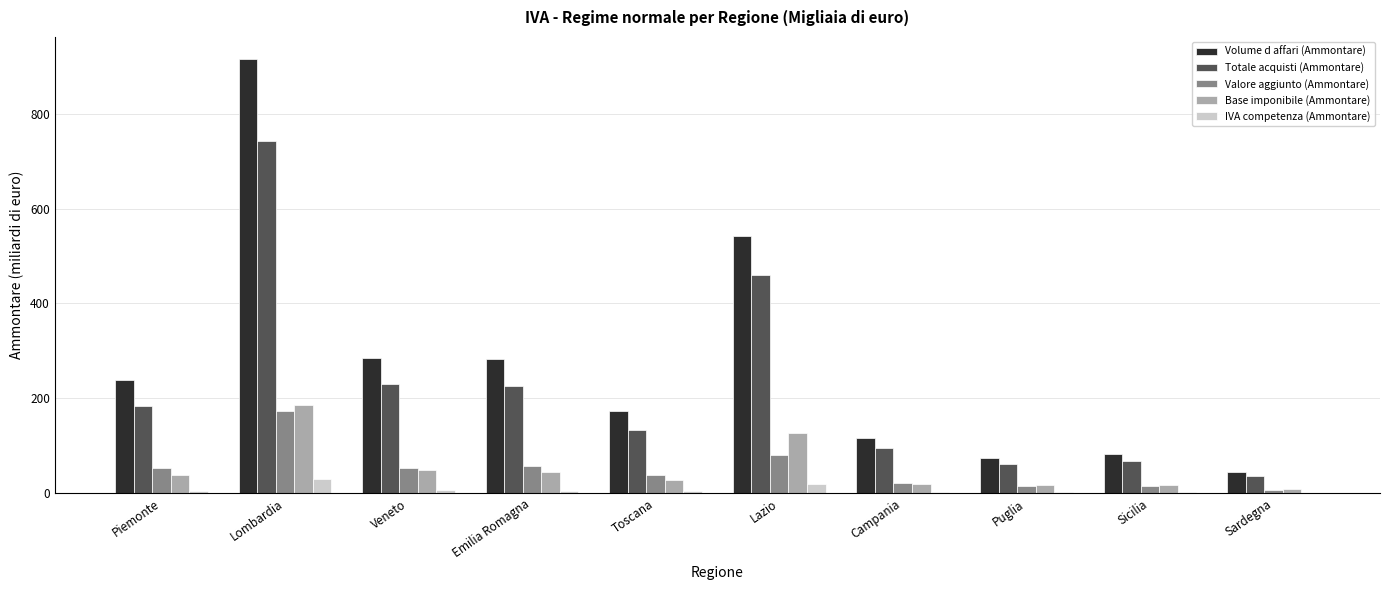

At which label is Totale acquisti (Ammontare) closest to 389?

Lazio